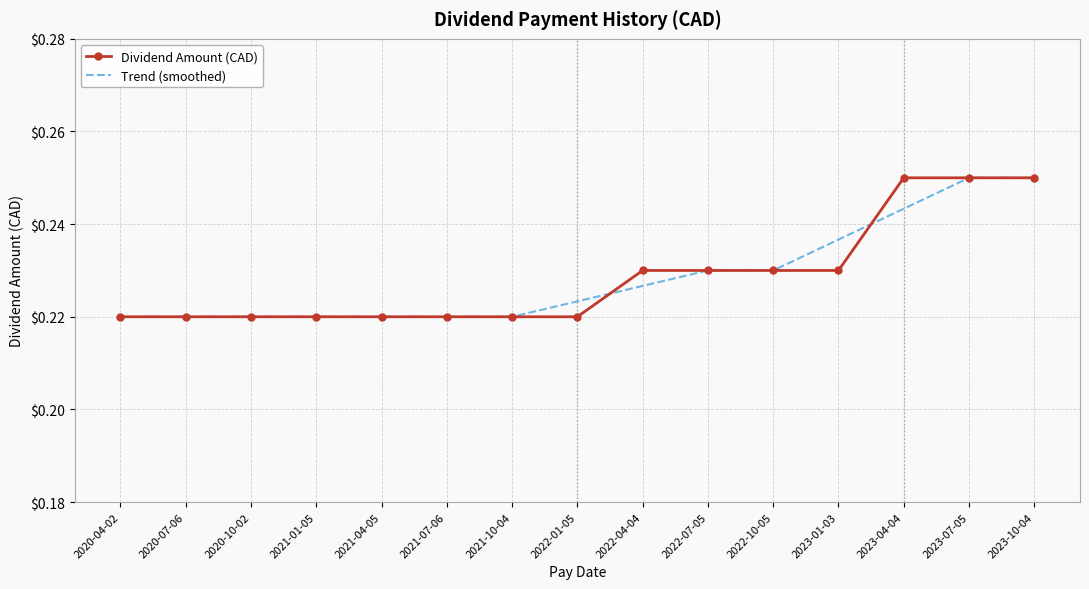

How many Trend (smoothed) values are between 0 and 1?

15